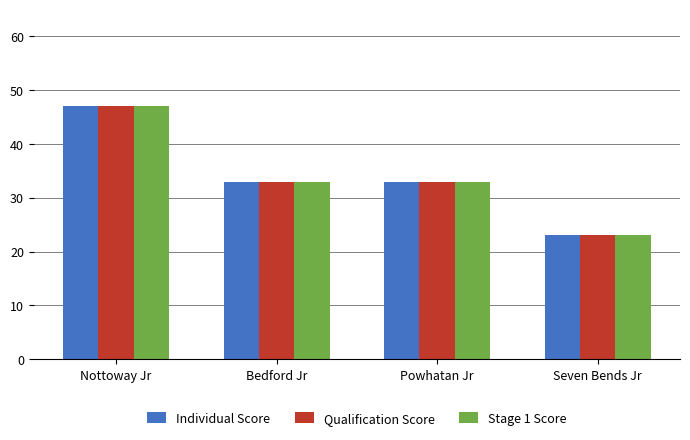

What is the total value across all series at Powhatan Jr?

99